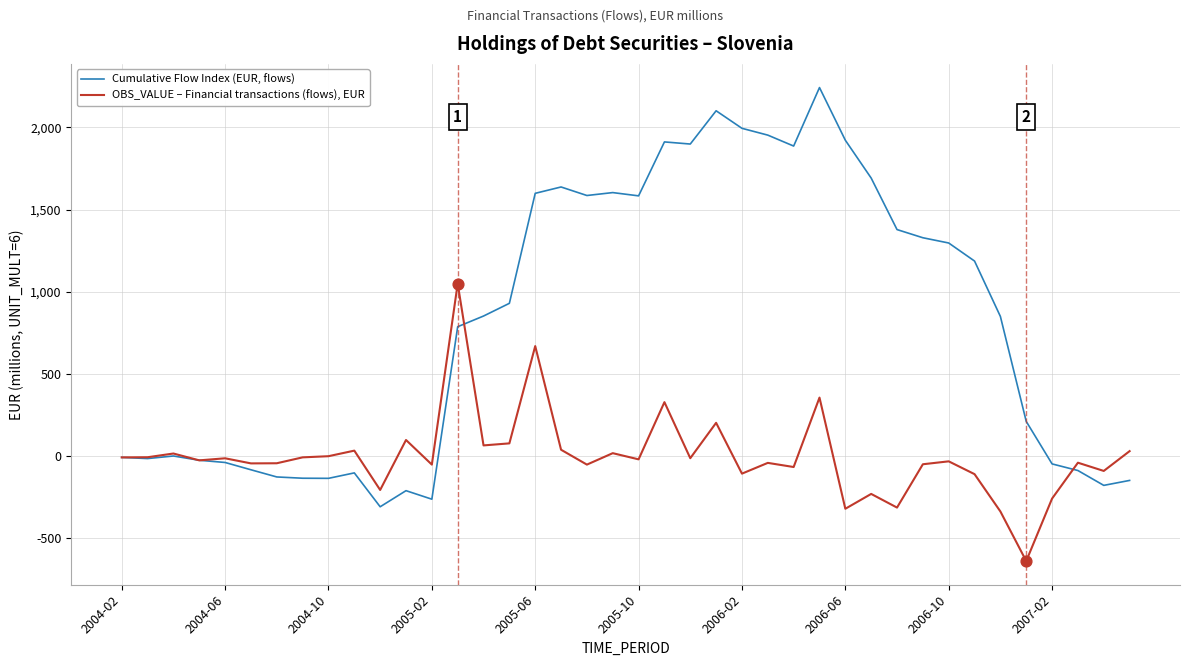

Which series has the largest total across all categories?

Cumulative Flow Index (EUR, flows)